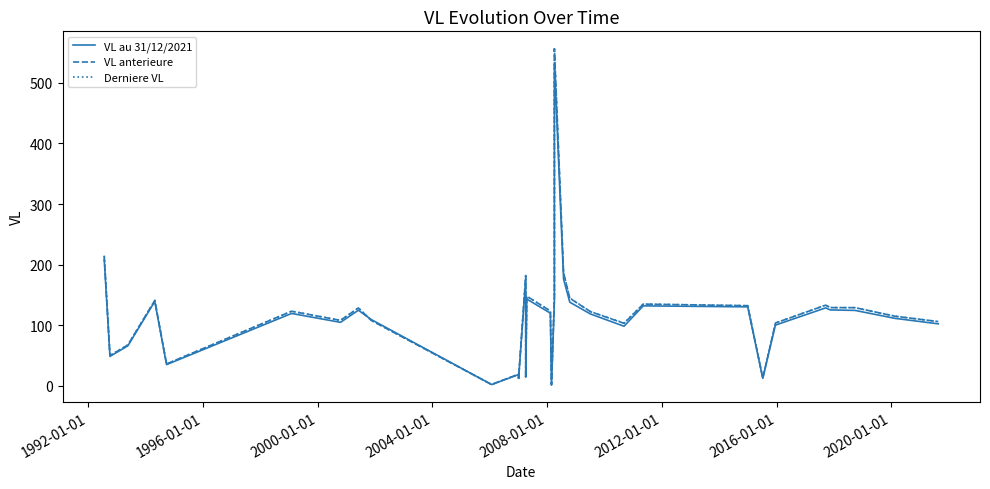

What are all the series names shown in the legend?

VL au 31/12/2021, VL anterieure, Derniere VL